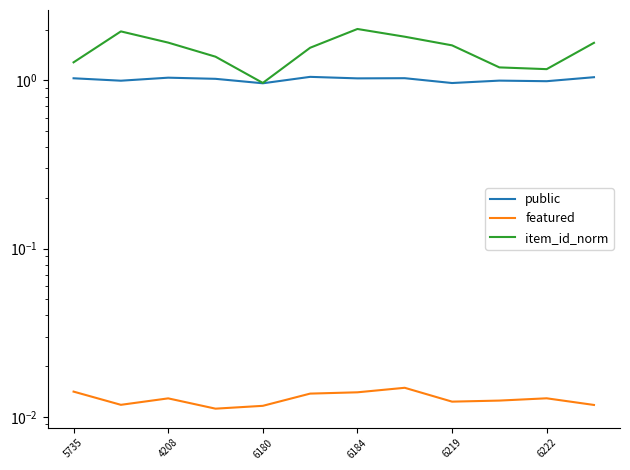

Is the value of featured at 5735 greater than the value of public at 5735?

No